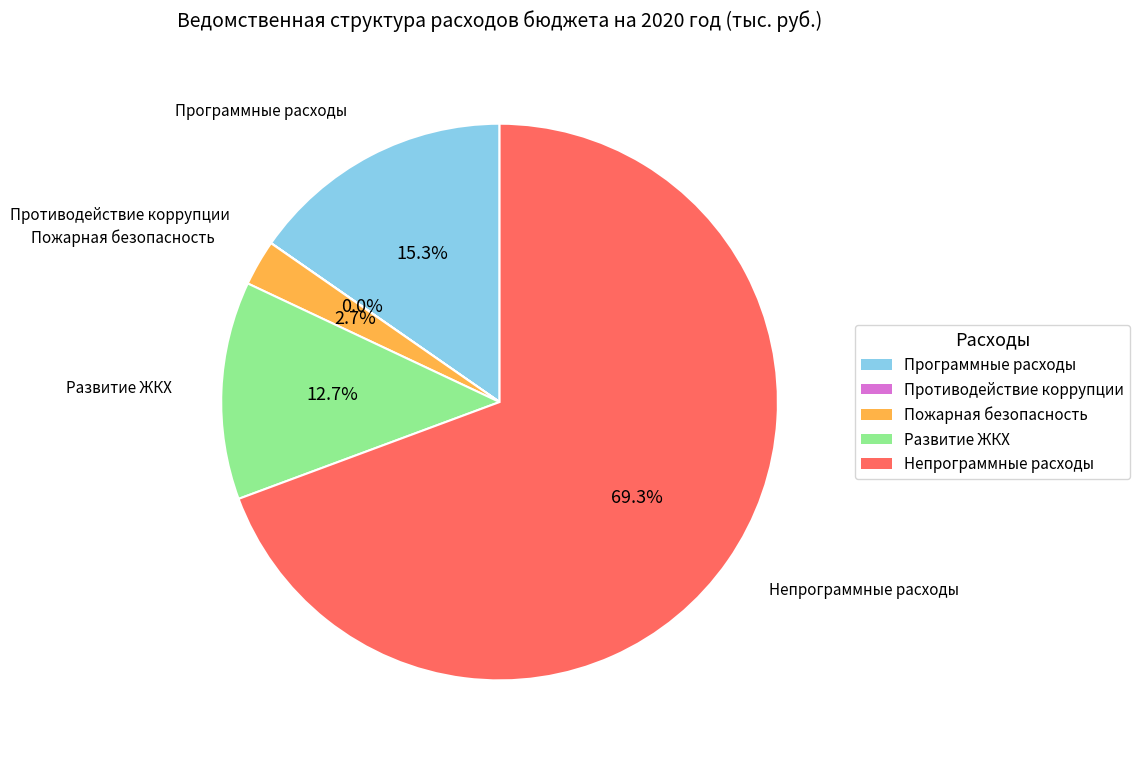

Is there any slice that represents more than half of the pie?

Yes